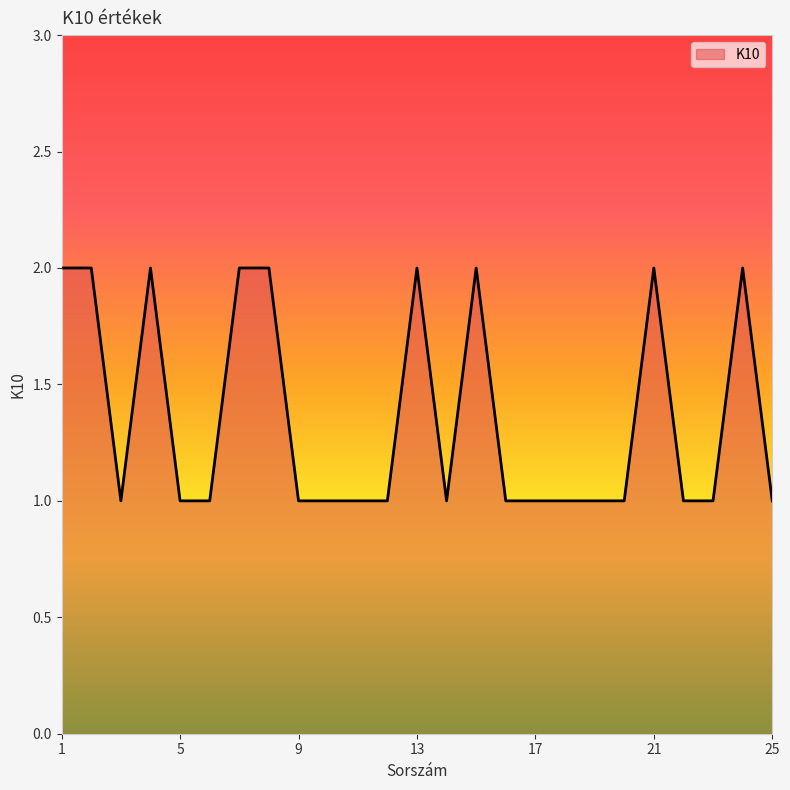

Does the chart have visible grid lines?

No